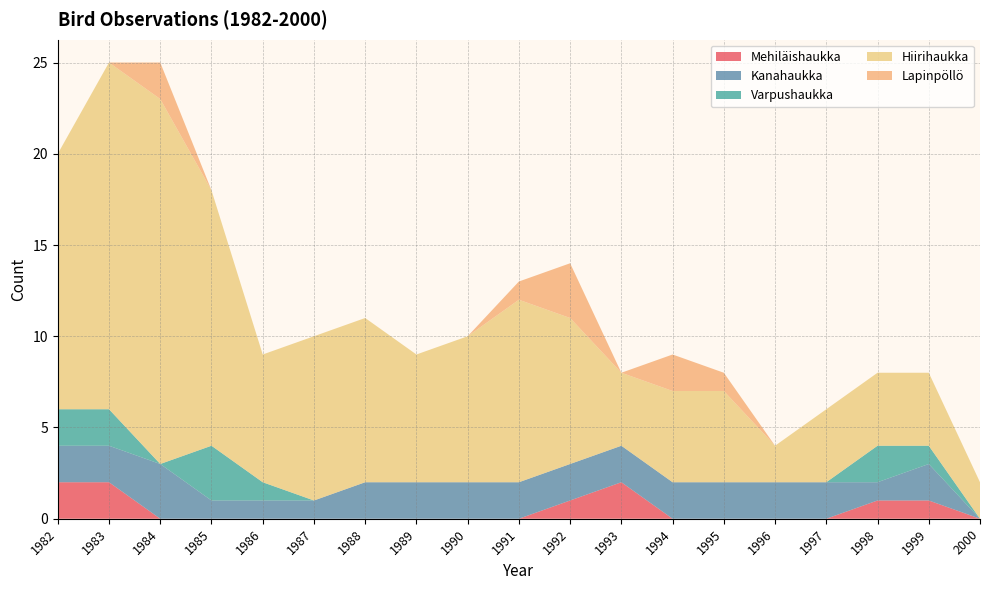

Reading left to right, extract all data points from this chart.

Mehiläishaukka: 1982=2	1983=2	1984=0	1985=0	1986=0	1987=0	1988=0	1989=0	1990=0	1991=0	1992=1	1993=2	1994=0	1995=0	1996=0	1997=0	1998=1	1999=1	2000=0
Kanahaukka: 1982=2	1983=2	1984=3	1985=1	1986=1	1987=1	1988=2	1989=2	1990=2	1991=2	1992=2	1993=2	1994=2	1995=2	1996=2	1997=2	1998=1	1999=2	2000=0
Varpushaukka: 1982=2	1983=2	1984=0	1985=3	1986=1	1987=0	1988=0	1989=0	1990=0	1991=0	1992=0	1993=0	1994=0	1995=0	1996=0	1997=0	1998=2	1999=1	2000=0
Hiirihaukka: 1982=14	1983=19	1984=20	1985=14	1986=7	1987=9	1988=9	1989=7	1990=8	1991=10	1992=8	1993=4	1994=5	1995=5	1996=2	1997=4	1998=4	1999=4	2000=2
Lapinpöllö: 1982=0	1983=0	1984=2	1985=0	1986=0	1987=0	1988=0	1989=0	1990=0	1991=1	1992=3	1993=0	1994=2	1995=1	1996=0	1997=0	1998=0	1999=0	2000=0